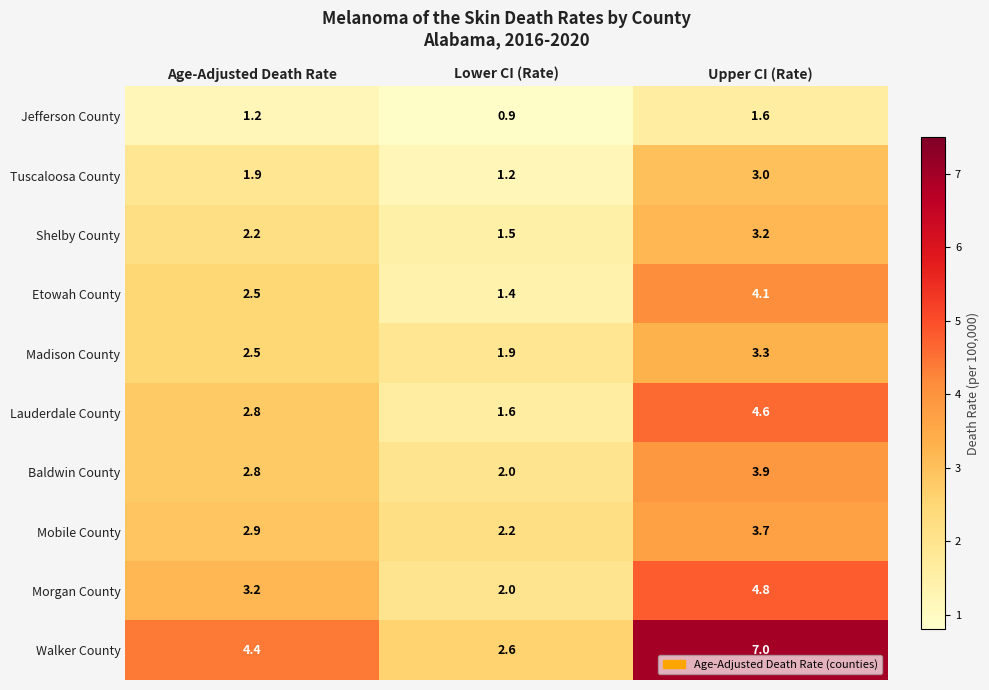

Which series has the largest total across all categories?

Walker County